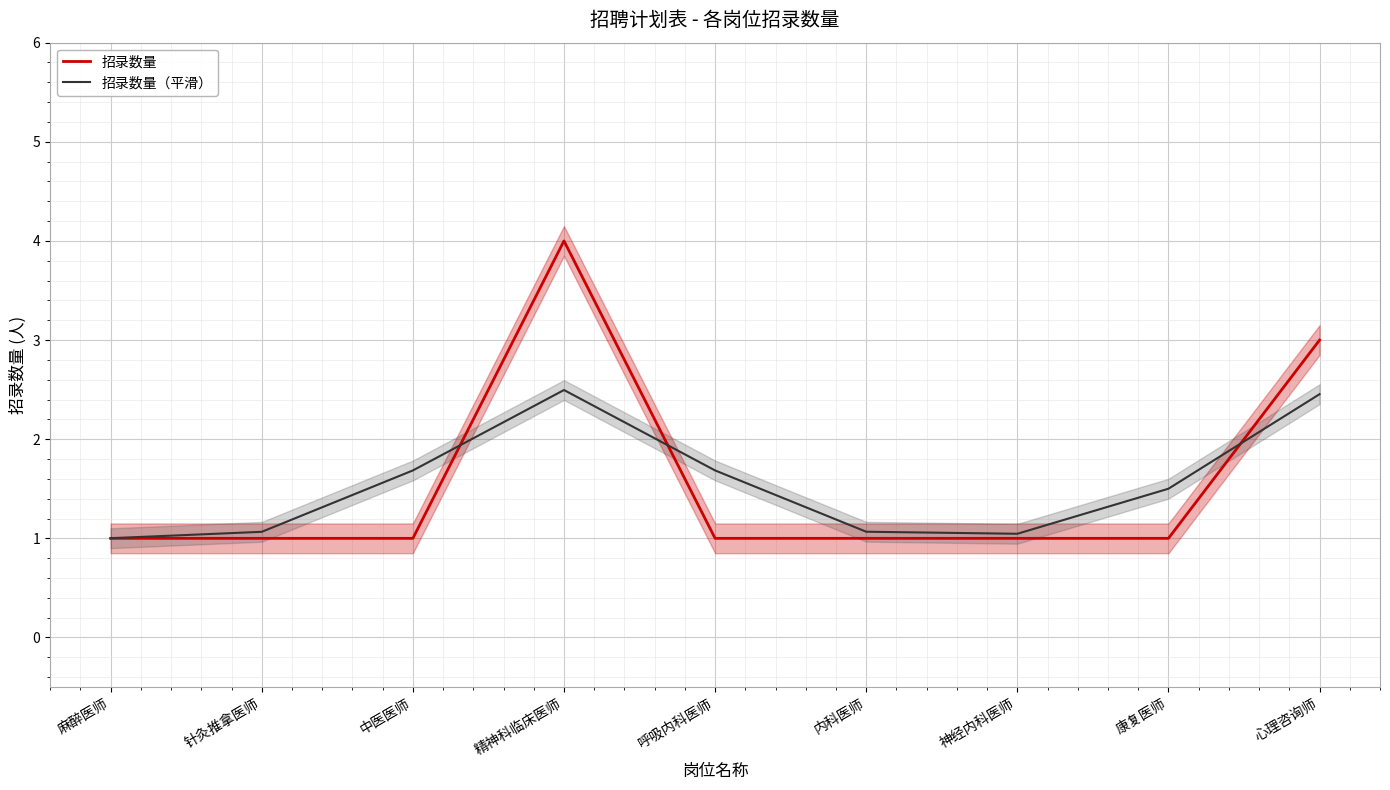

True or false: 招录数量 has a value of 1.0 at 呼吸内科医师.

True